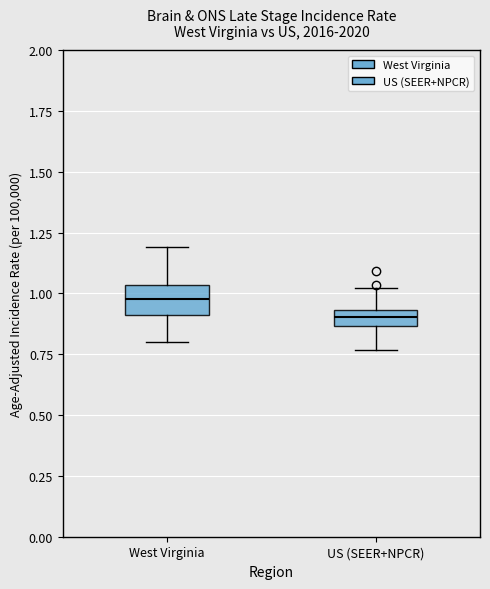

Which box's median line is the highest?

West Virginia